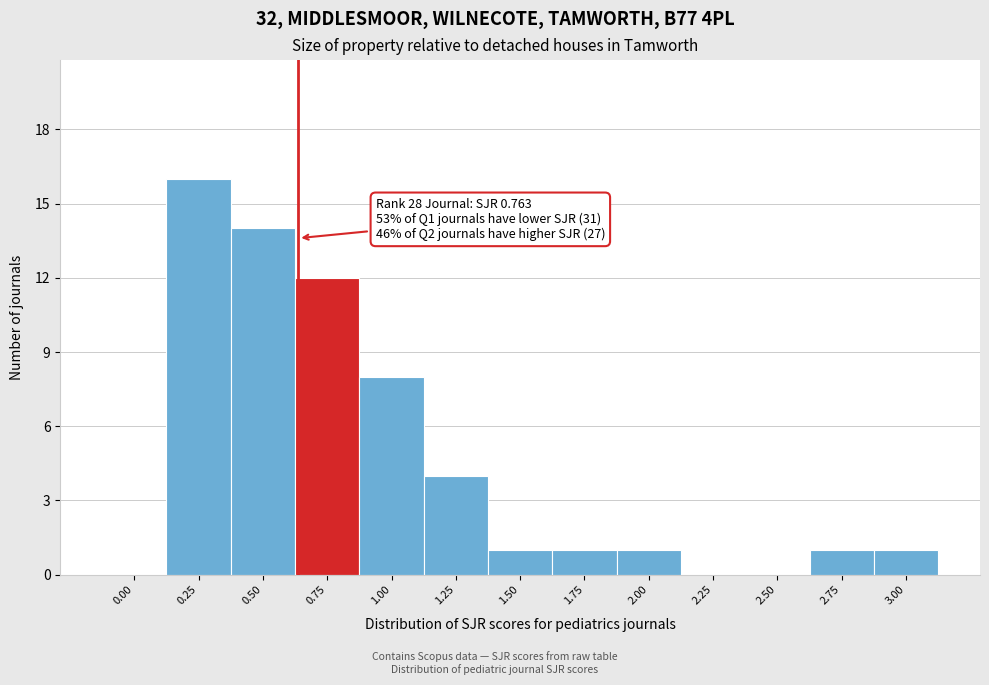

Reading right to left, extract all data points from this chart.

3.00=1	2.75=1	2.50=0	2.25=0	2.00=1	1.75=1	1.50=1	1.25=4	1.00=8	0.75=12	0.50=14	0.25=16	0.00=0